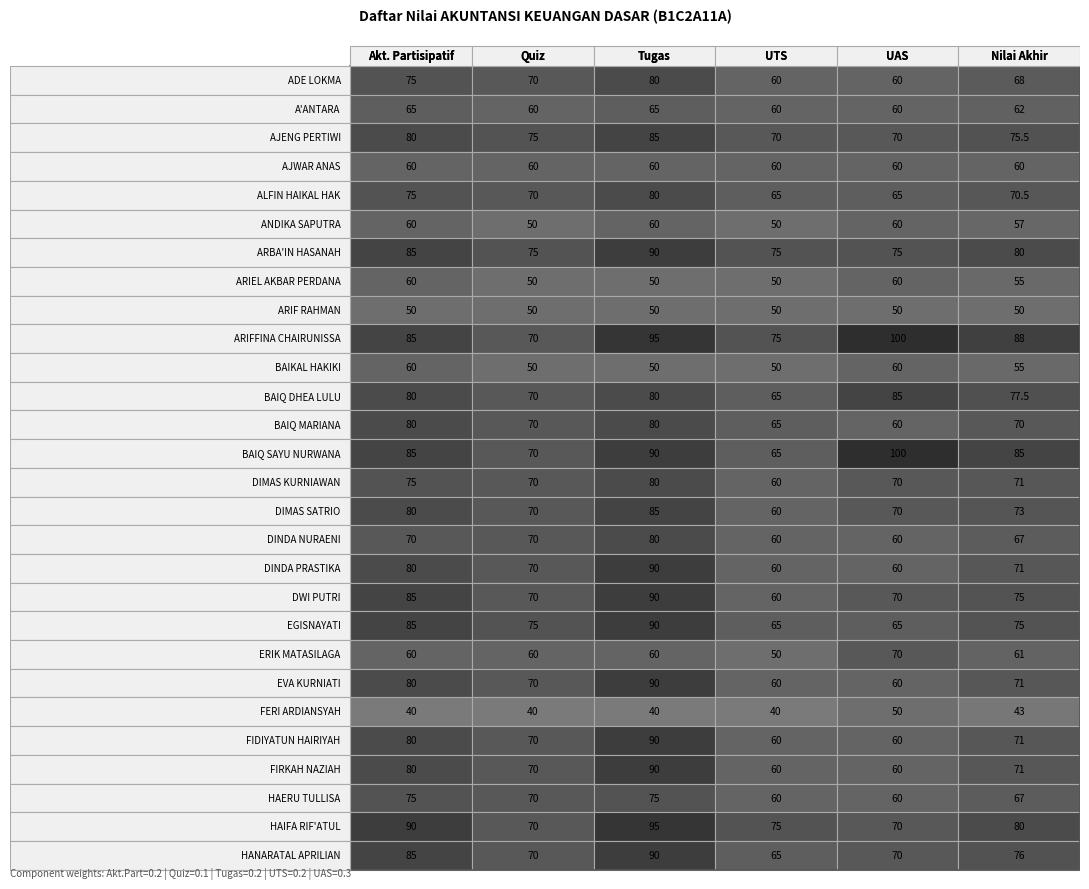

Rank the categories by AJWAR ANAS value from highest to lowest.

0, 1, 2, 3, 4, 5